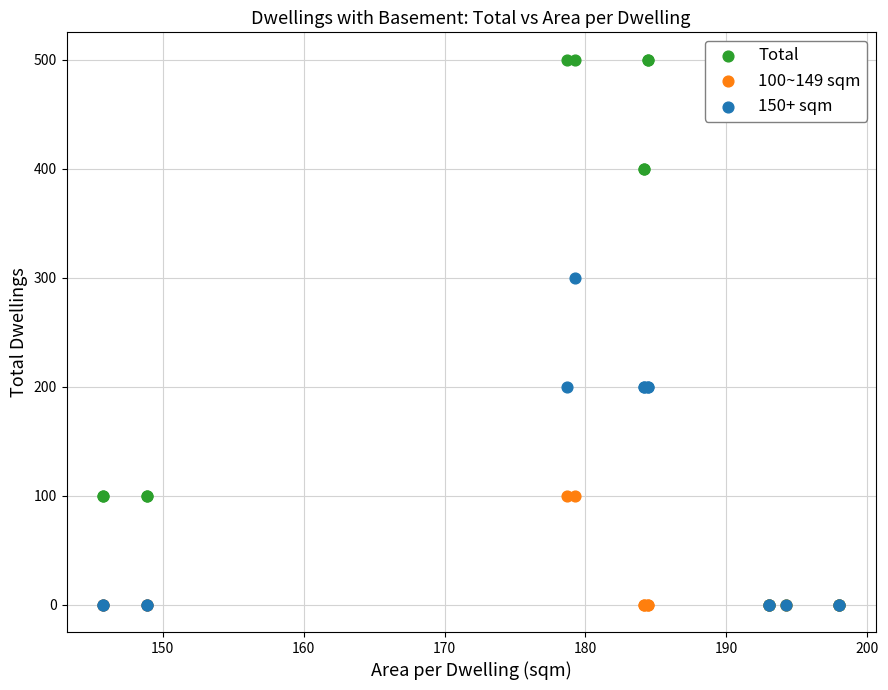

What are all the series names shown in the legend?

Total, 100~149 sqm, 150+ sqm